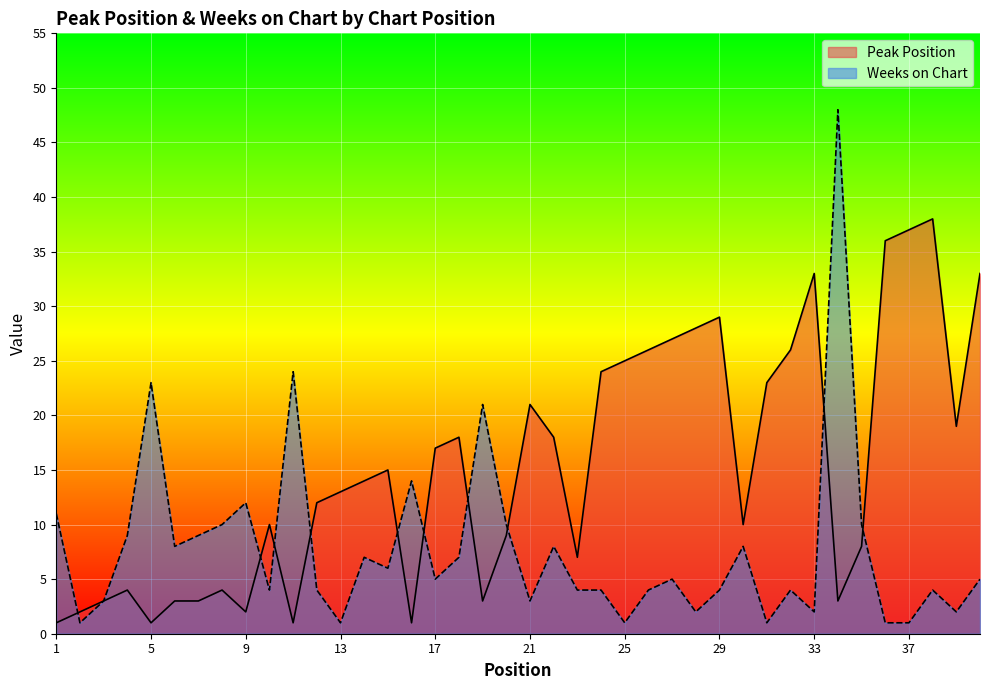

How many data points does each series have?

40